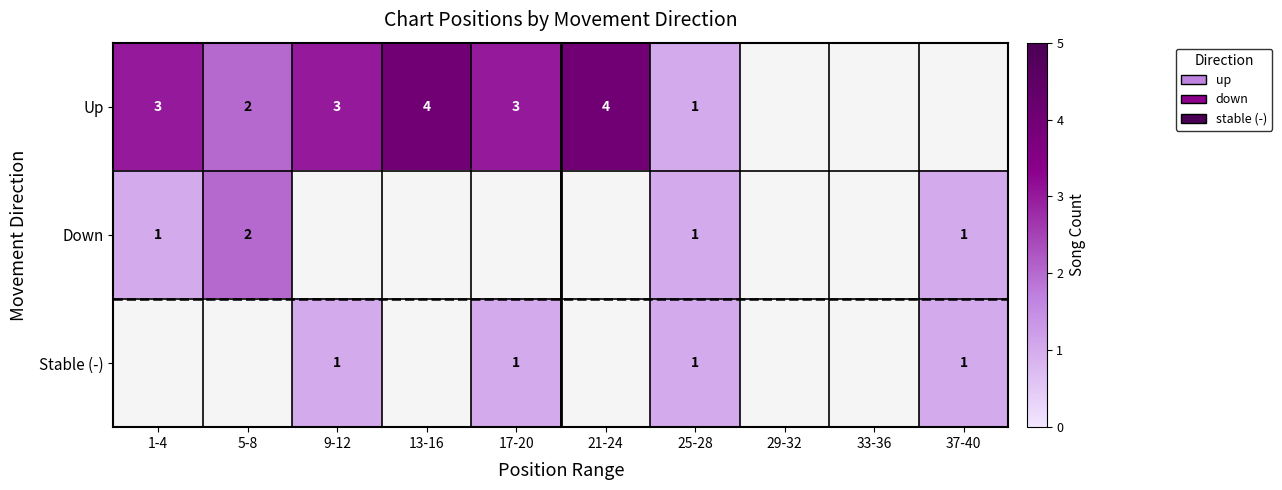

How many categories are shown in the chart?

10